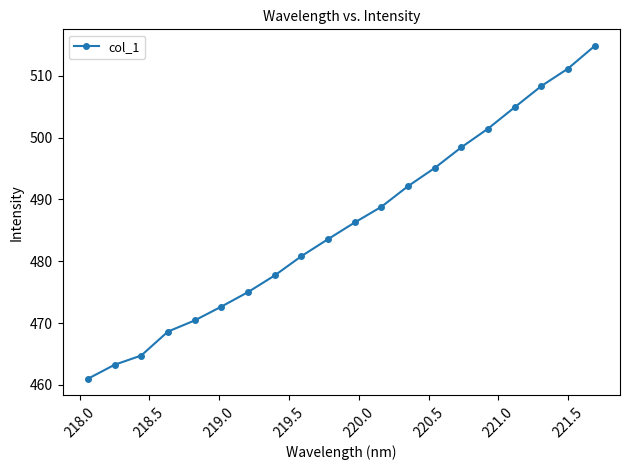

What is the value of the 5th point from the left?

470.4